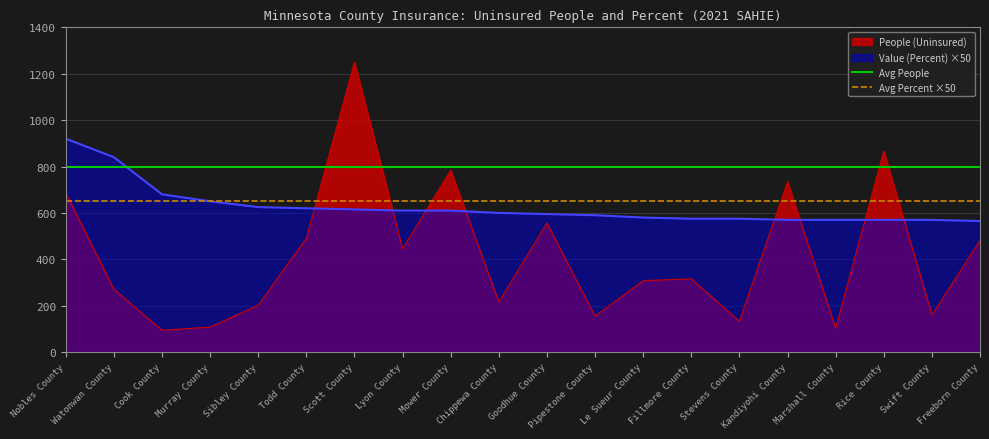

Is the value of People (Uninsured) at Swift County greater than the value of Value (Percent) ×50 at Lyon County?

No